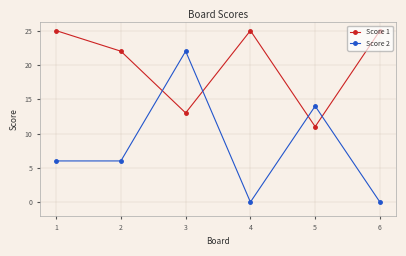

What is the sum of all Score 1 values?

121